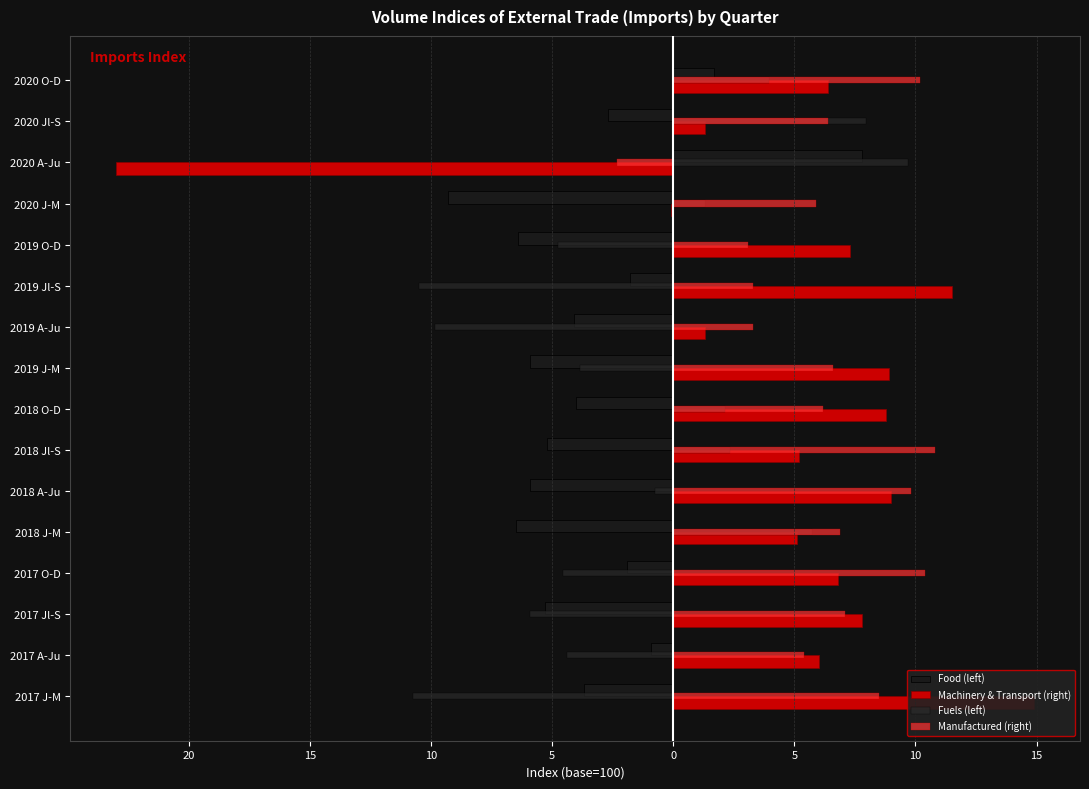

What is the average value of the Food (left) series?

-3.4